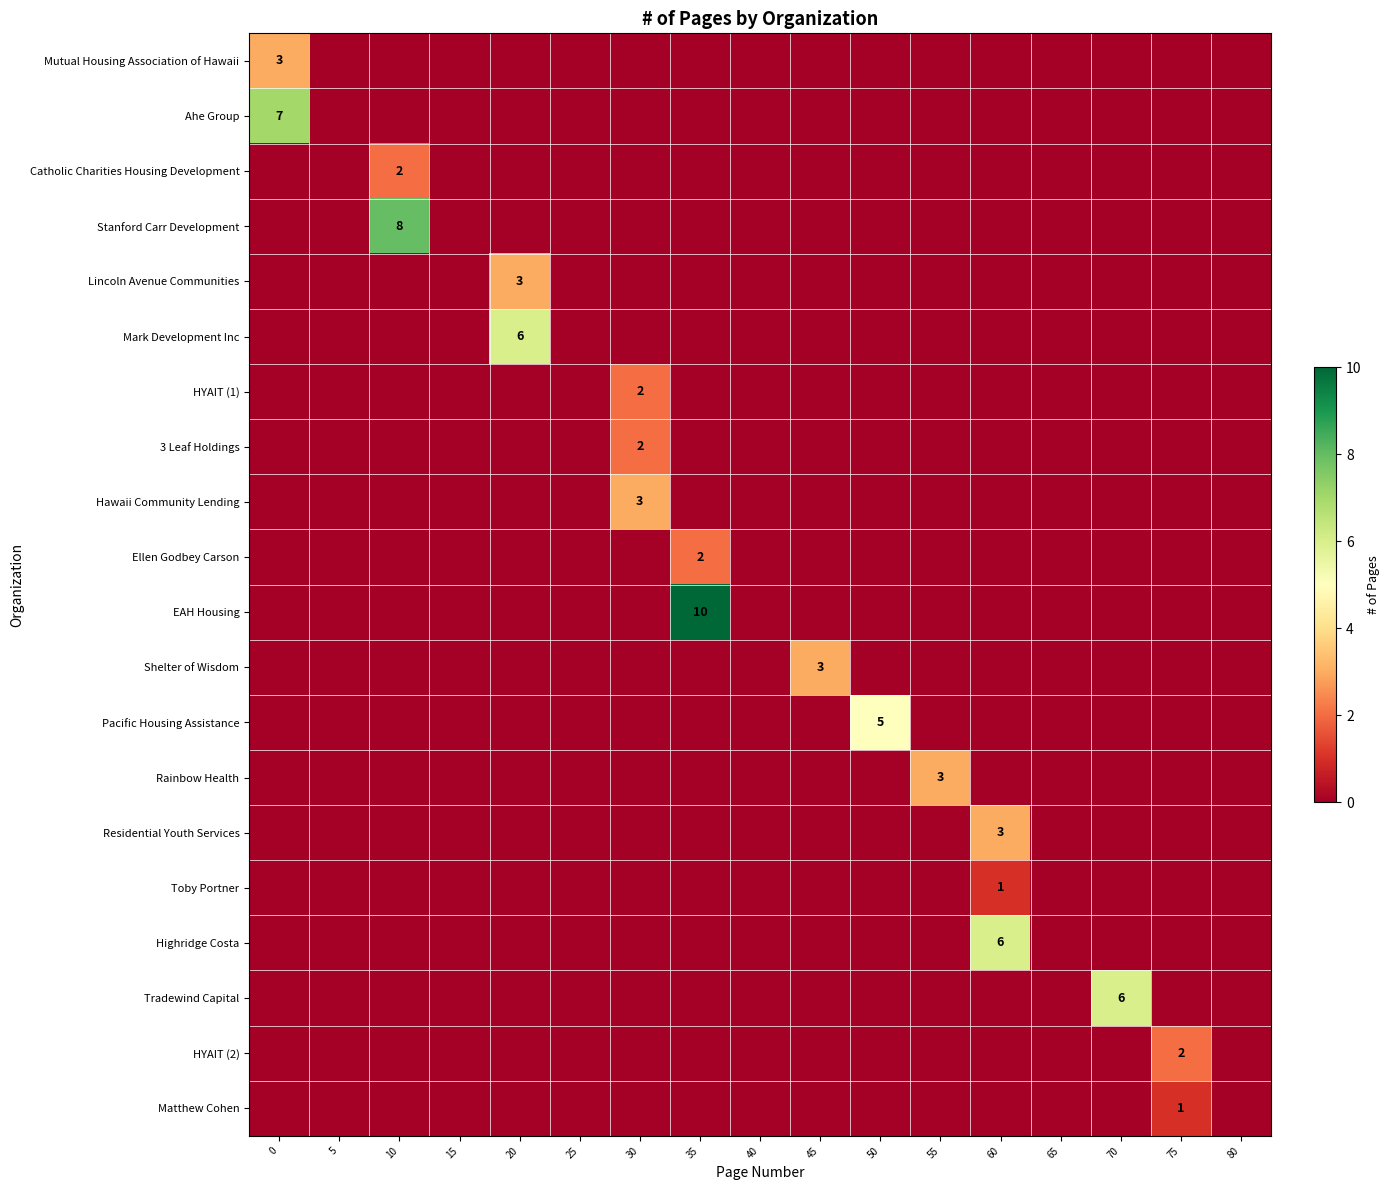

How many positive values does the 3 Leaf Holdings series have?

1